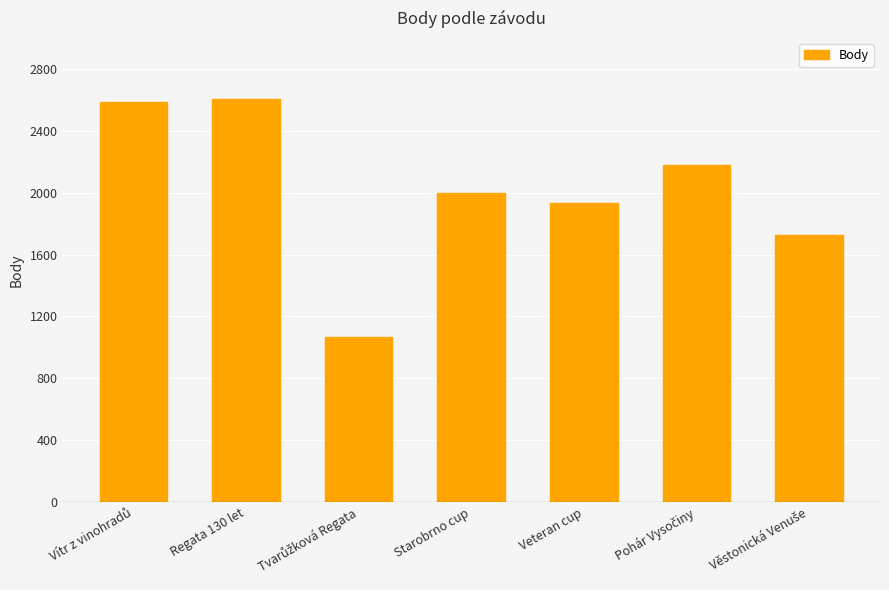

What is the greatest value displayed?

2610